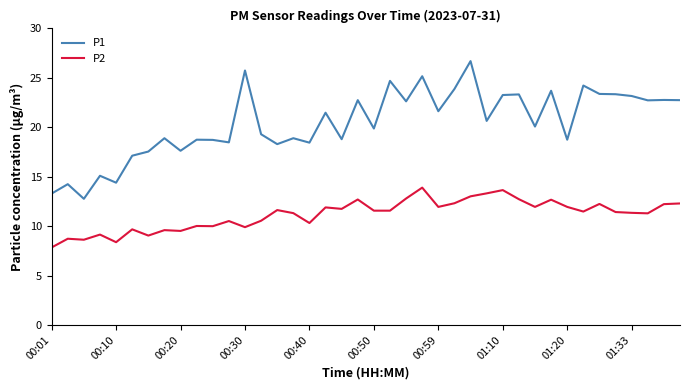

What is the minimum value for P1?

12.8